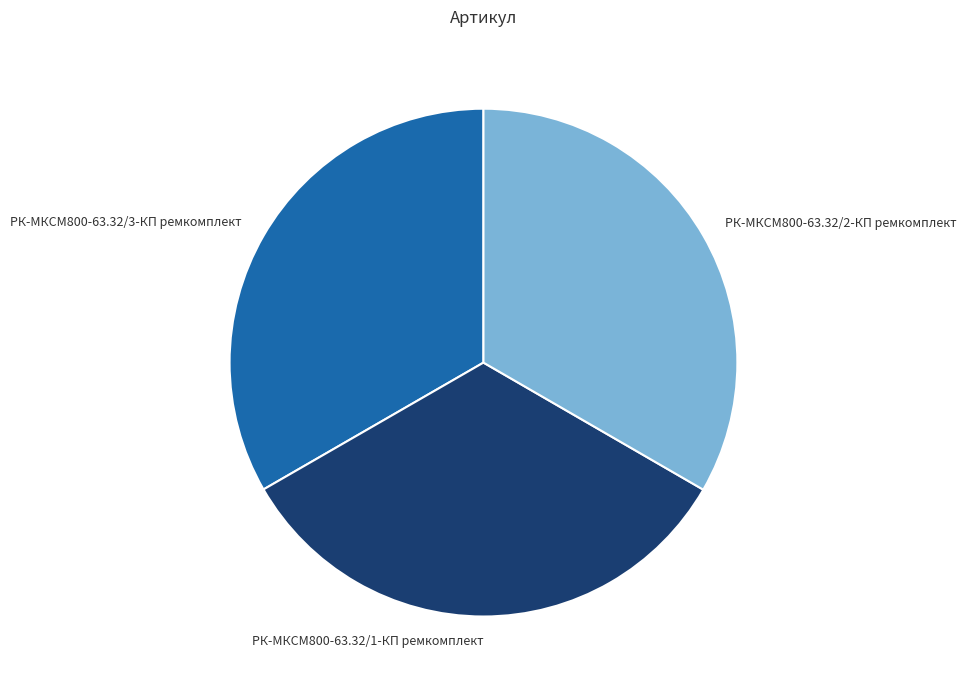

Is the sum of РК-МКСМ800-63.32/1-КП ремкомплект and РК-МКСМ800-63.32/2-КП ремкомплект greater than half?

Yes